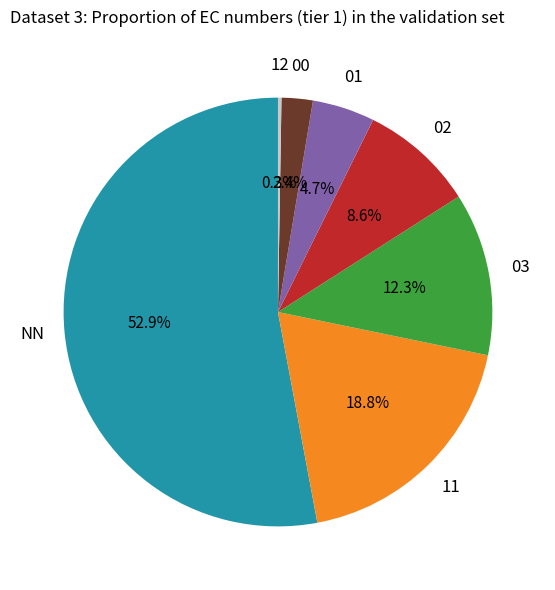

Is there a majority slice in this chart?

Yes